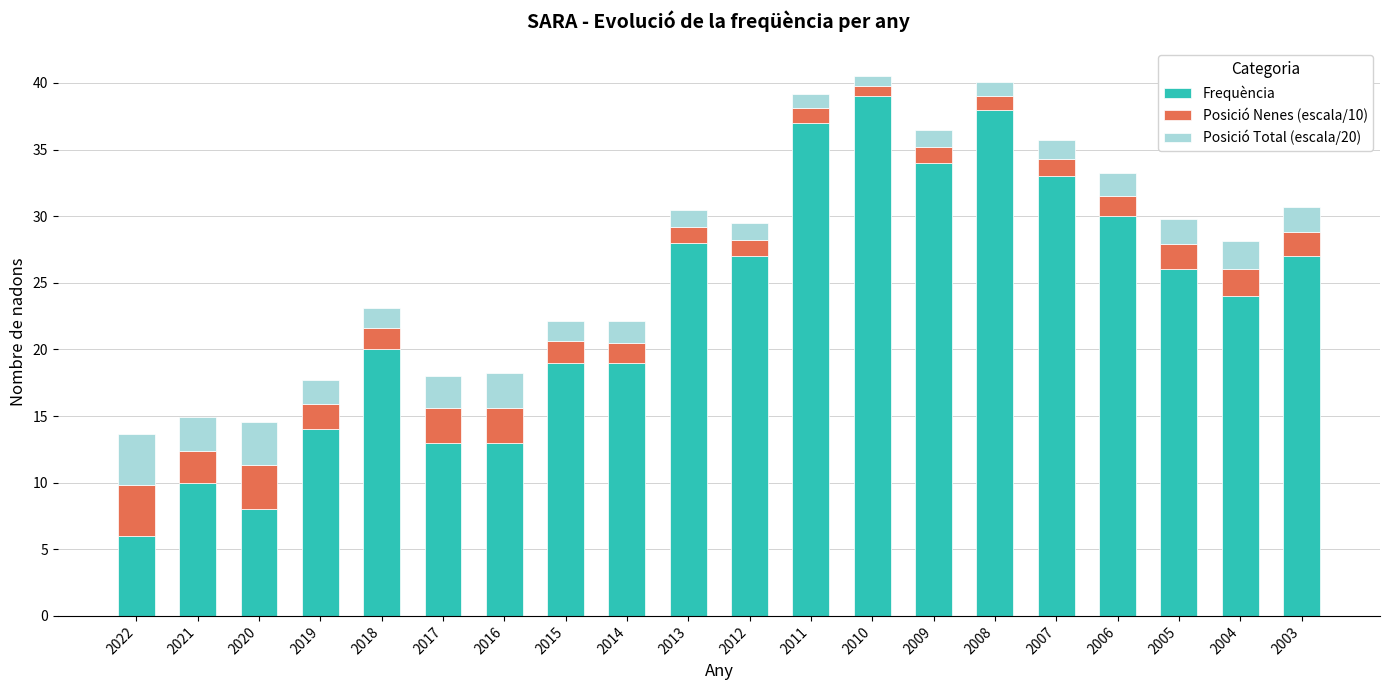

At which label does Frequència reach its minimum?

2022